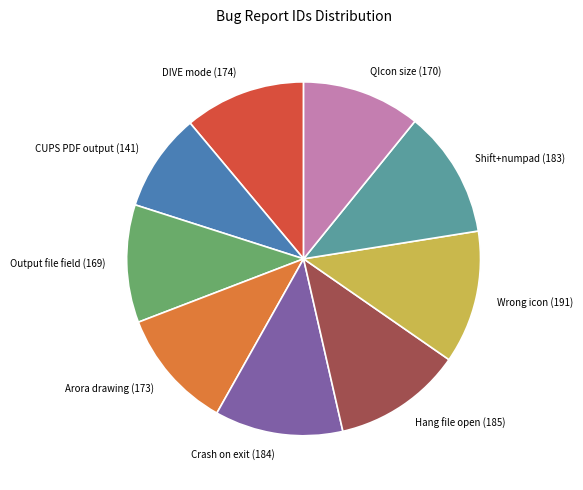

The Wrong icon (191) slice represents 12% of the pie. True or false?

True